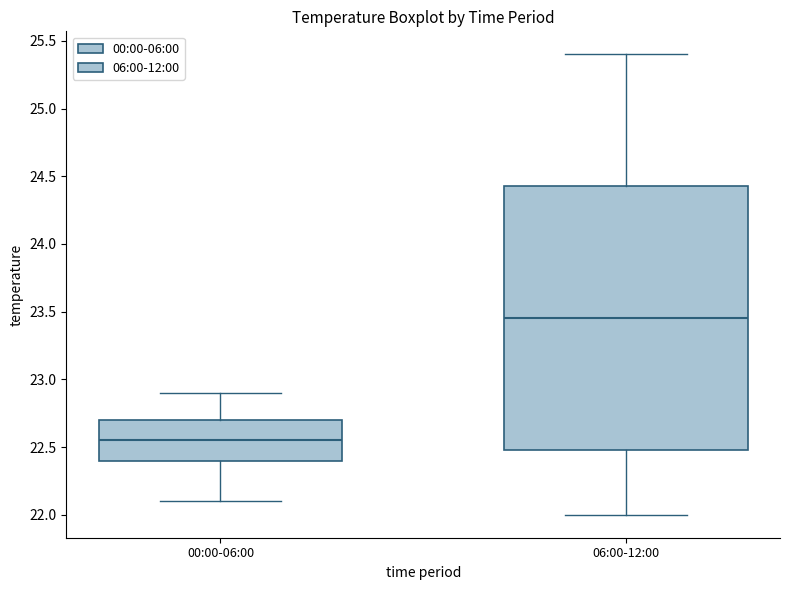

Reading left to right, transcribe this box plot: for each box, give where its median line is, the range the box spans, and where its two whiskers end, as read against the y-axis. The values are not printed on the chart, so give them approximately, as read against the axis.

00:00-06:00: median 22.55, box 22.40 to 22.70, whiskers 22.10 to 22.90
06:00-12:00: median 23.45, box 22.50 to 24.45, whiskers 22.00 to 25.40